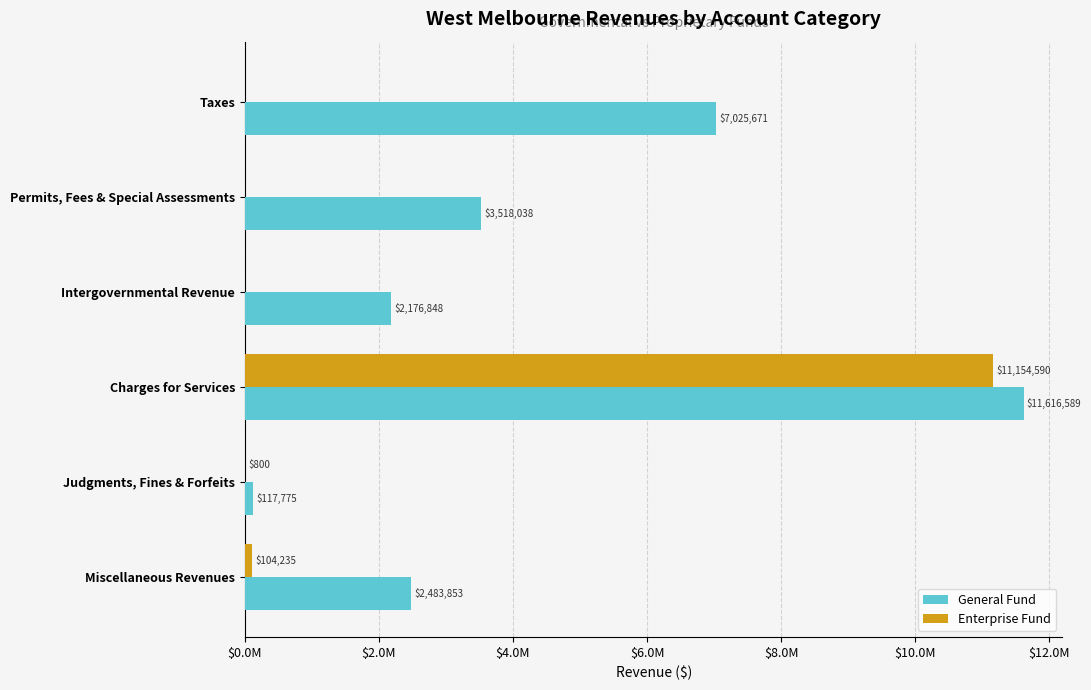

What is the lowest value of the General Fund series?

117775